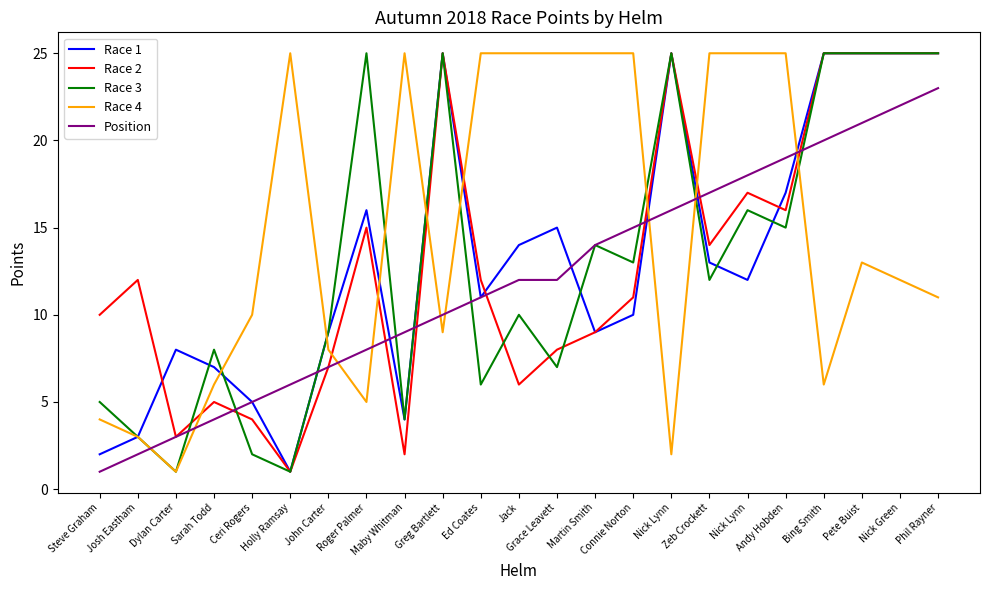

Reading left to right, transcribe all the data shown in this chart.

Race 1: 2	3	8	7	5	1	9	16	4	25	11	14	15	9	10	25	13	12	17	25	25	25	25
Race 2: 10	12	3	5	4	1	7	15	2	25	12	6	8	9	11	25	14	17	16	25	25	25	25
Race 3: 5	3	1	8	2	1	9	25	4	25	6	10	7	14	13	25	12	16	15	25	25	25	25
Race 4: 4	3	1	6	10	25	8	5	25	9	25	25	25	25	25	2	25	25	25	6	13	12	11
Position: 1	2	3	4	5	6	7	8	9	10	11	12	12	14	15	16	17	18	19	20	21	22	23